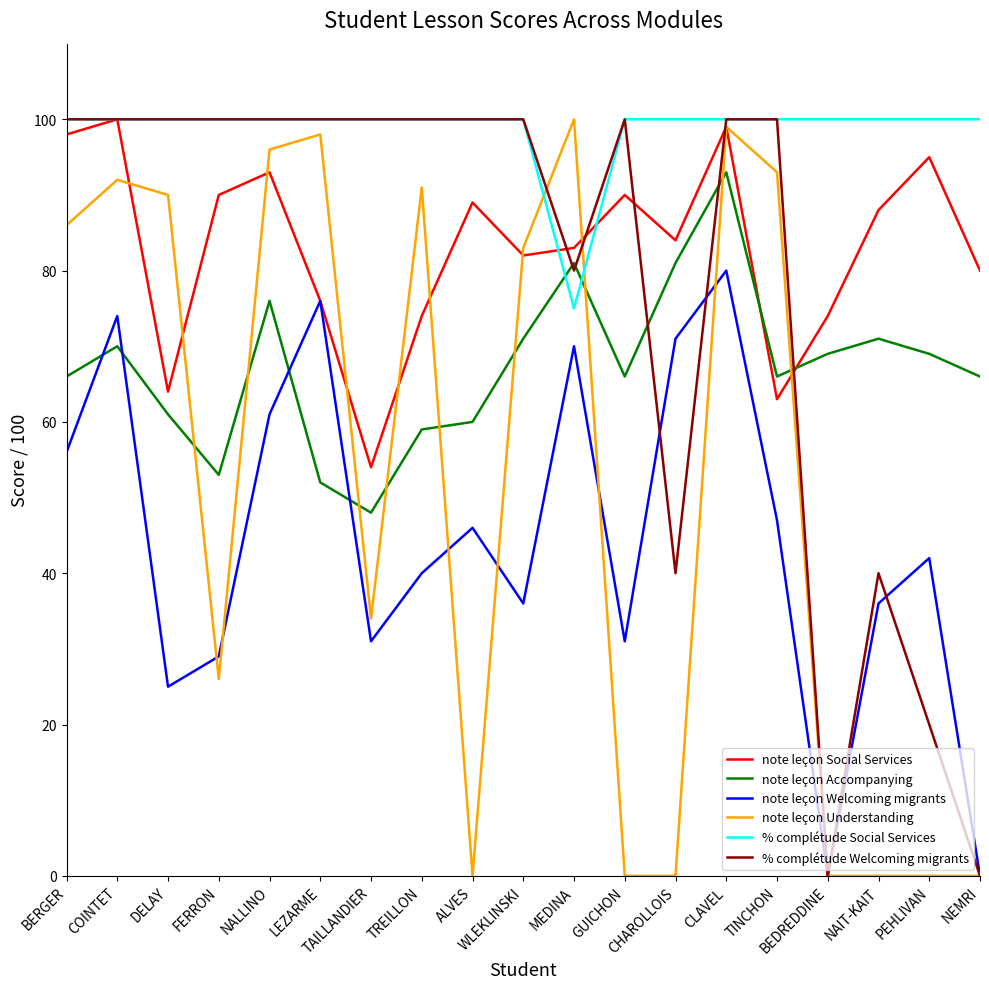

What is the maximum value shown in the chart?

100